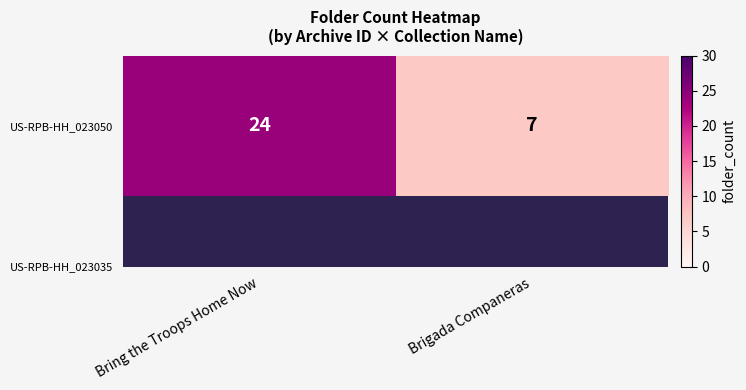

At which category does the chart reach its minimum across all series?

Brigada Companeras